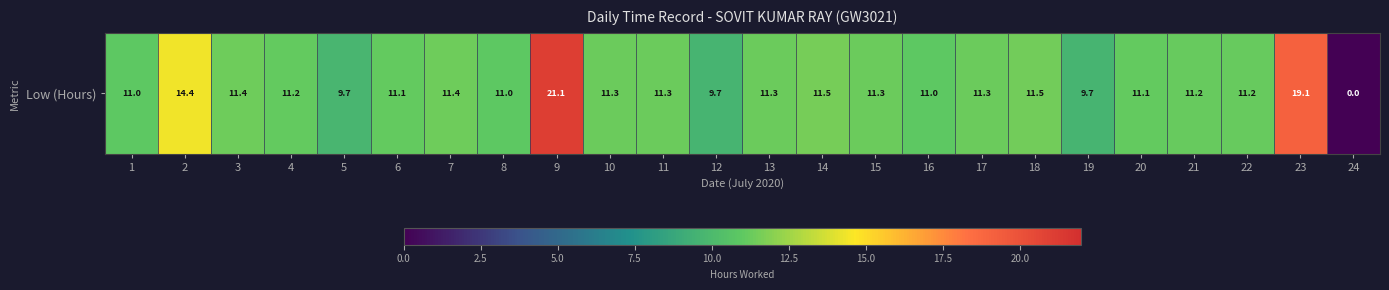

Reading left to right, what are all the values shown in this chart?

1=11.0	2=14.4	3=11.4	4=11.2	5=9.7	6=11.1	7=11.4	8=11.0	9=21.1	10=11.3	11=11.3	12=9.7	13=11.3	14=11.5	15=11.3	16=11.0	17=11.3	18=11.5	19=9.7	20=11.1	21=11.2	22=11.2	23=19.1	24=0.0